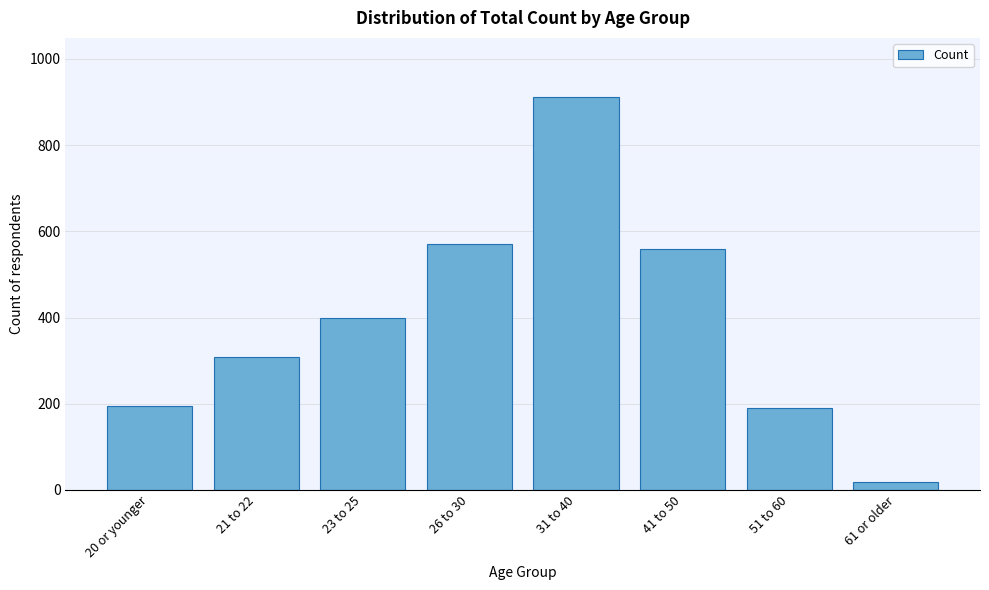

Which has a higher value, 21 to 22 or 23 to 25?

23 to 25